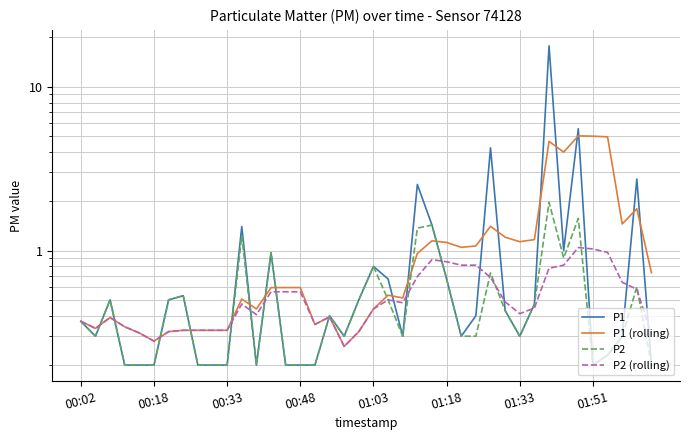

What is the smallest value displayed?

0.2